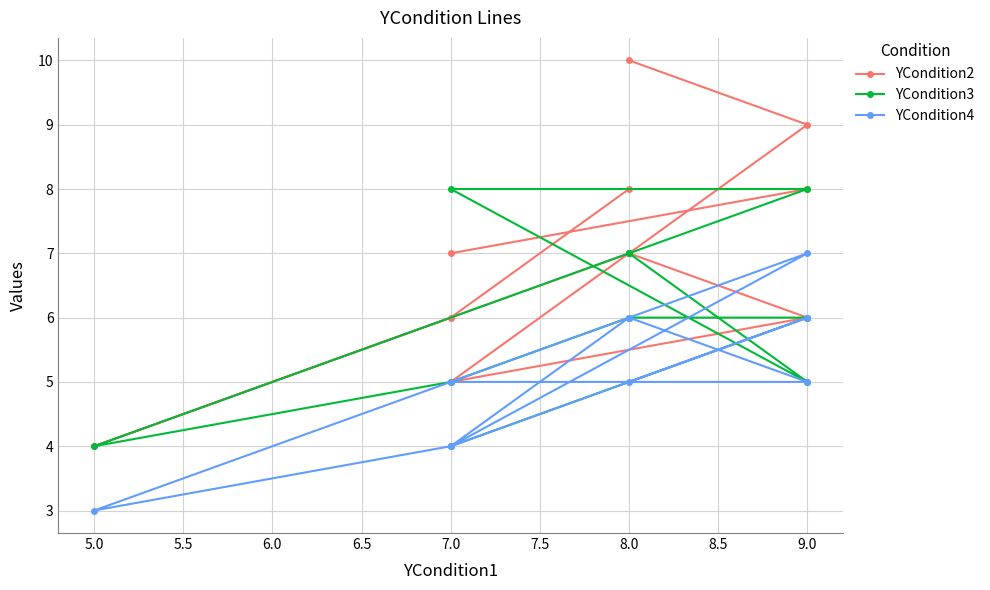

What is the minimum value shown in the chart?

3